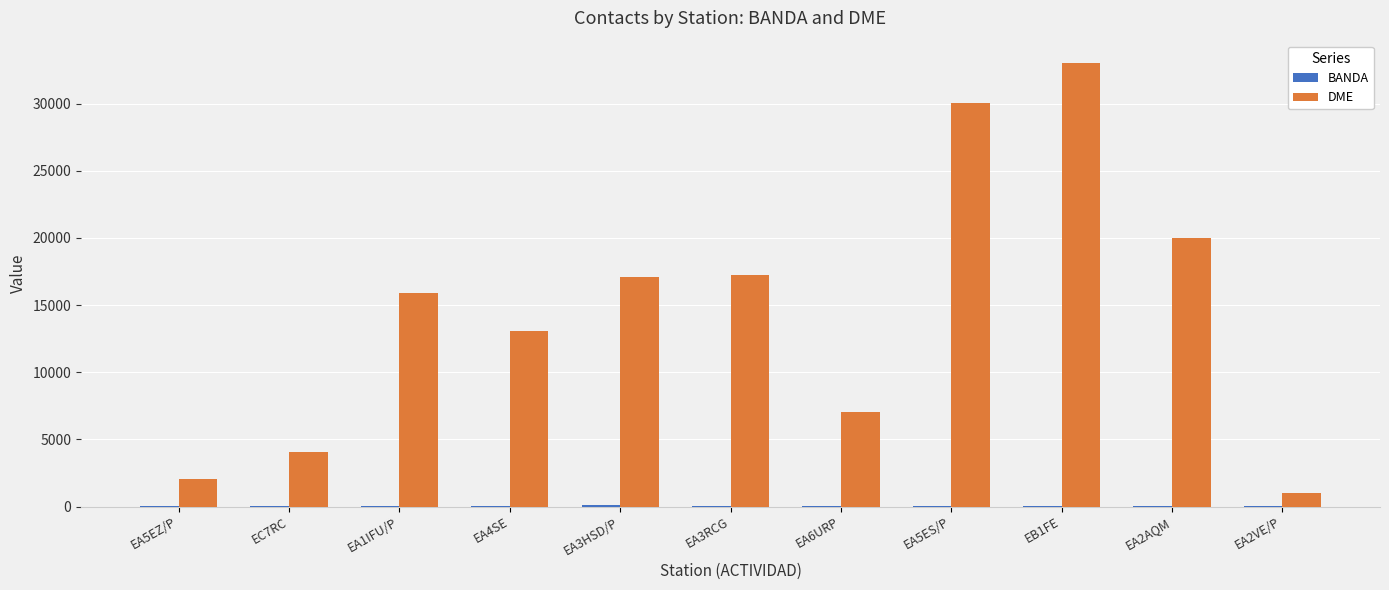

At which category does the chart reach its peak across all series?

EB1FE